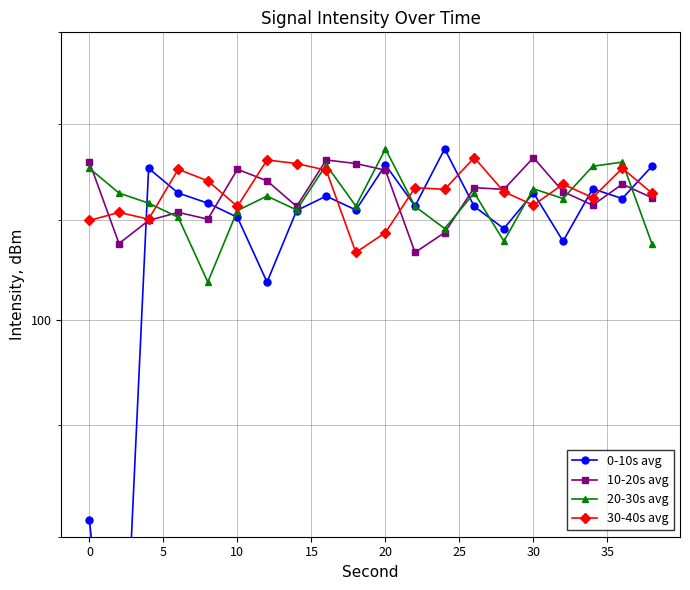

What is the difference between the second highest and second lowest values in the 30-40s avg series?

3.7